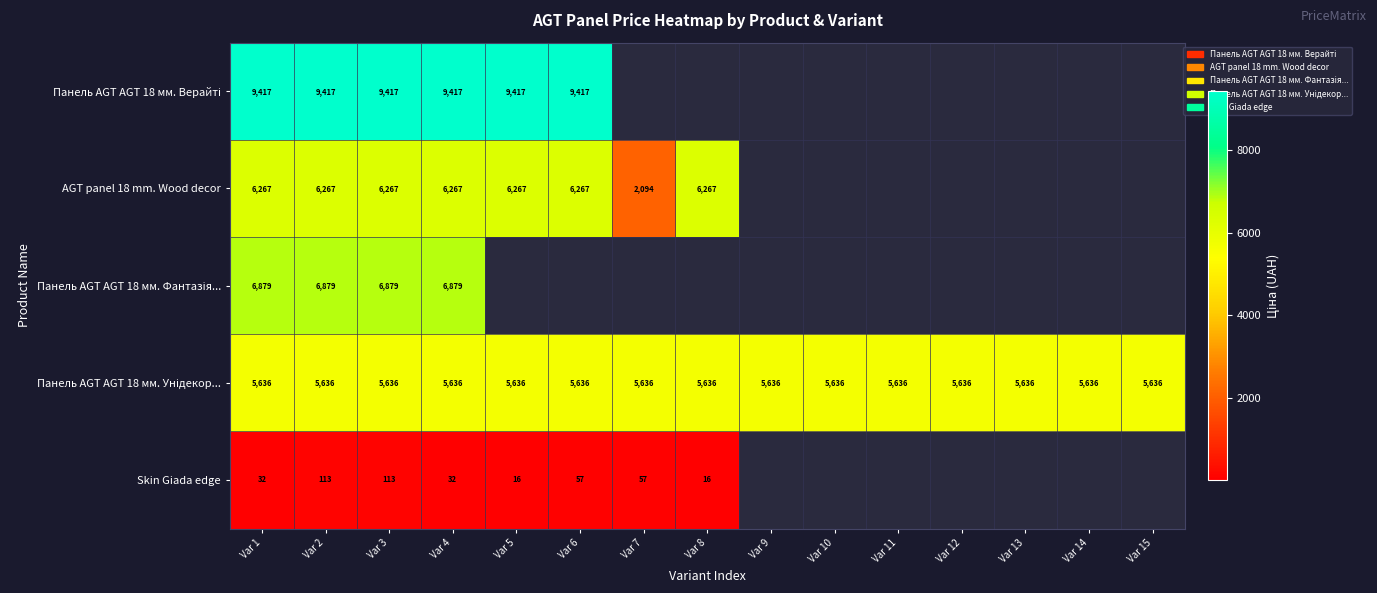

At which category is the sum across all series the highest?

Var 2